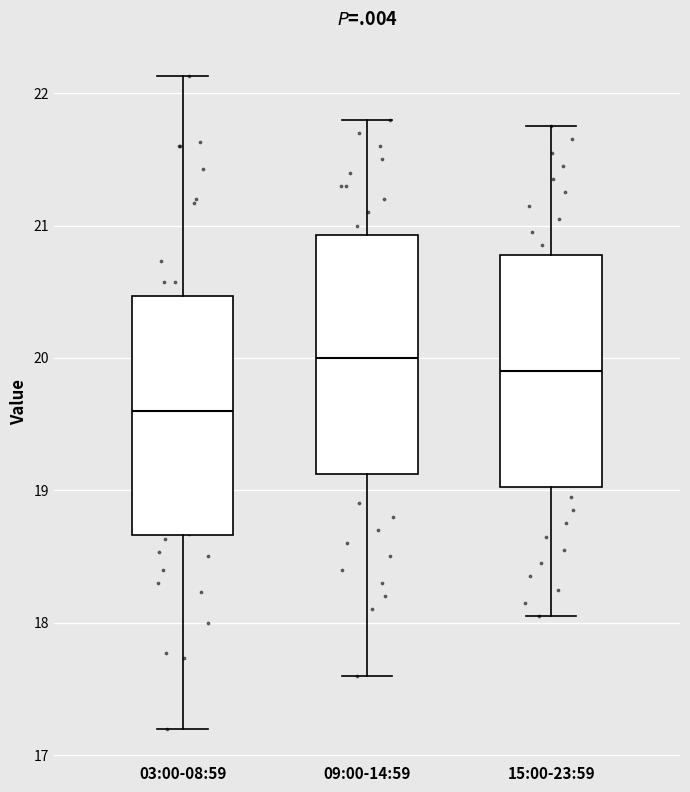

Where is the upper edge of the box for 15:00-23:59 on the y-axis? The values are not printed on the chart, so give them approximately, as read against the axis.

20.8